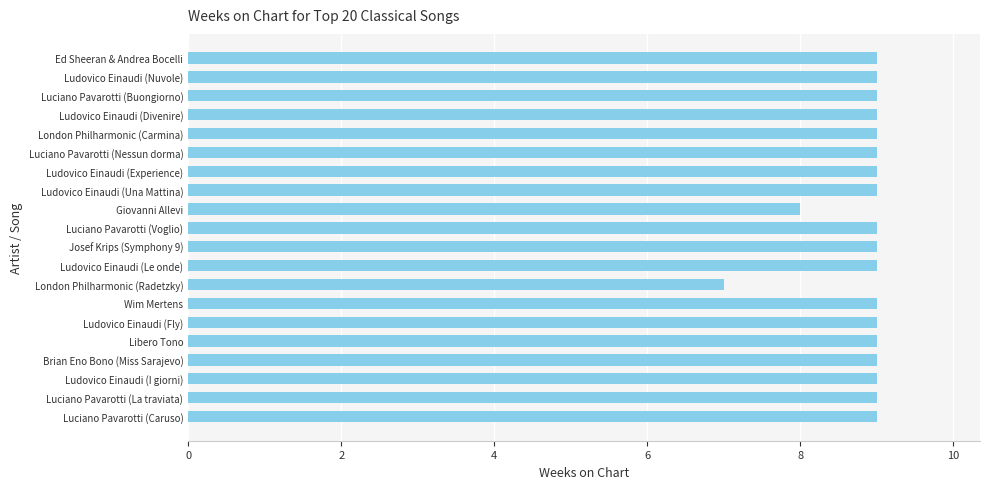

Reading top to bottom, list all the values displayed in this chart.

Ed Sheeran & Andrea Bocelli=9	Ludovico Einaudi (Nuvole)=9	Luciano Pavarotti (Buongiorno)=9	Ludovico Einaudi (Divenire)=9	London Philharmonic (Carmina)=9	Luciano Pavarotti (Nessun dorma)=9	Ludovico Einaudi (Experience)=9	Ludovico Einaudi (Una Mattina)=9	Giovanni Allevi=8	Luciano Pavarotti (Voglio)=9	Josef Krips (Symphony 9)=9	Ludovico Einaudi (Le onde)=9	London Philharmonic (Radetzky)=7	Wim Mertens=9	Ludovico Einaudi (Fly)=9	Libero Tono=9	Brian Eno Bono (Miss Sarajevo)=9	Ludovico Einaudi (I giorni)=9	Luciano Pavarotti (La traviata)=9	Luciano Pavarotti (Caruso)=9